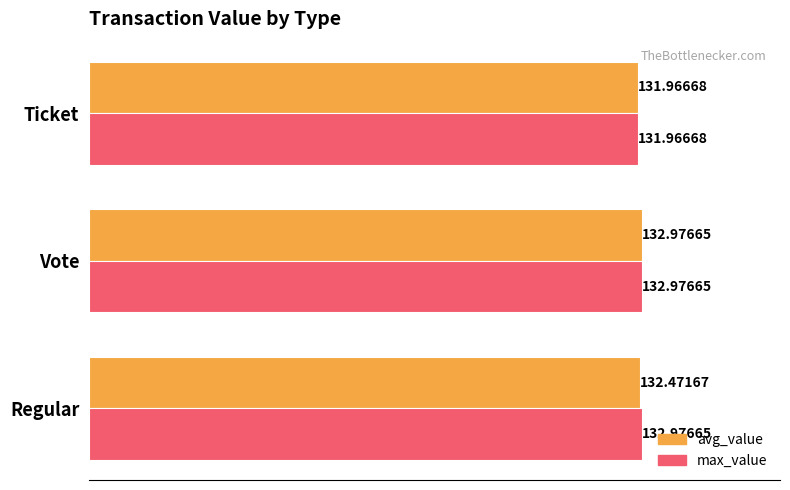

Where is avg_value nearest to the value 132?

Ticket